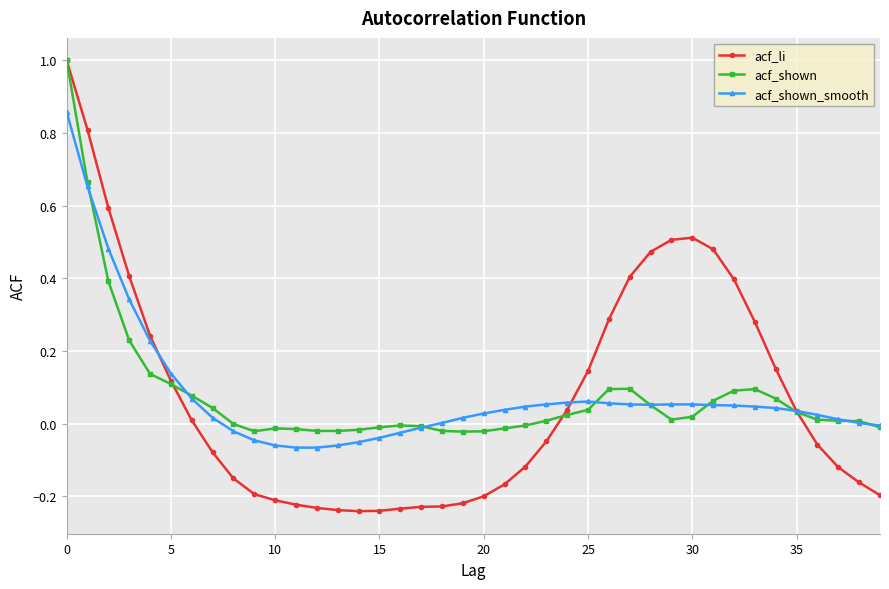

Which series has the widest spread of values?

acf_li